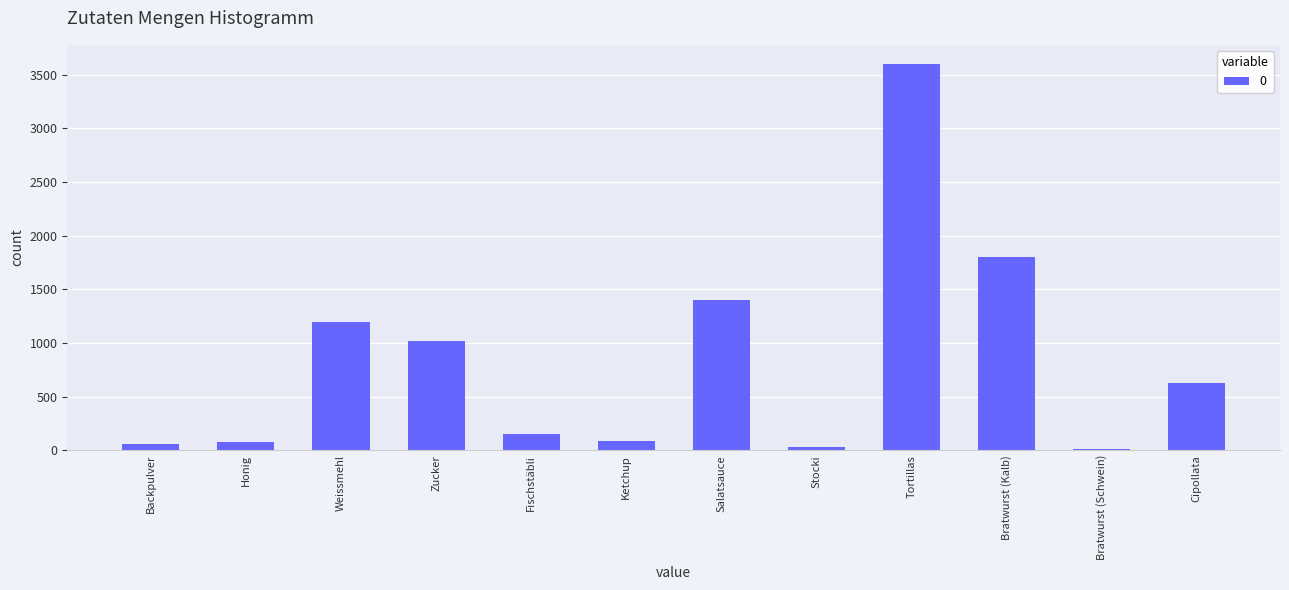

What is the greatest value displayed?

3600.0